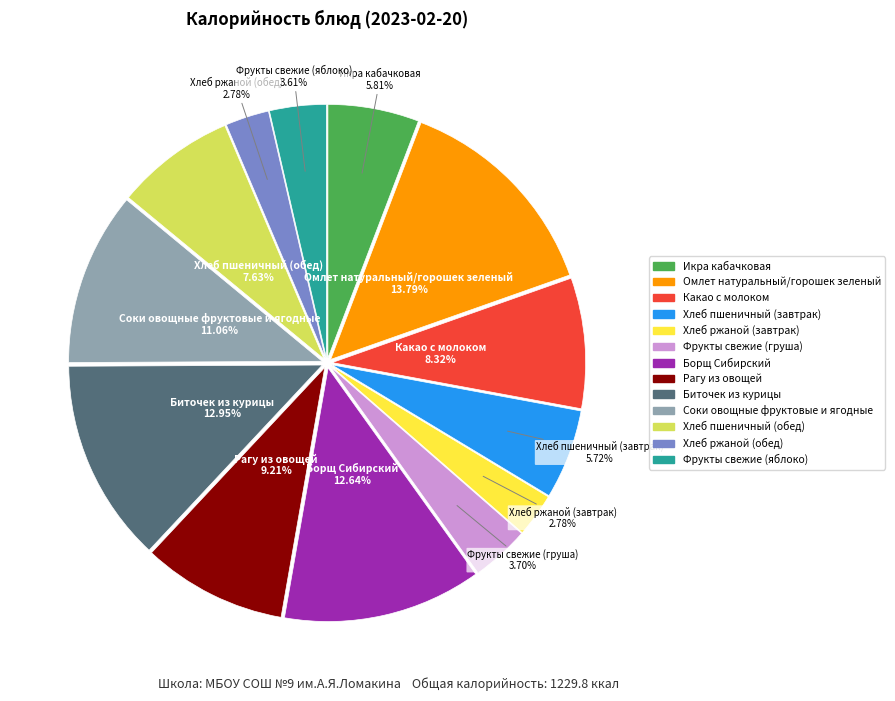

Does any single category account for the majority?

No